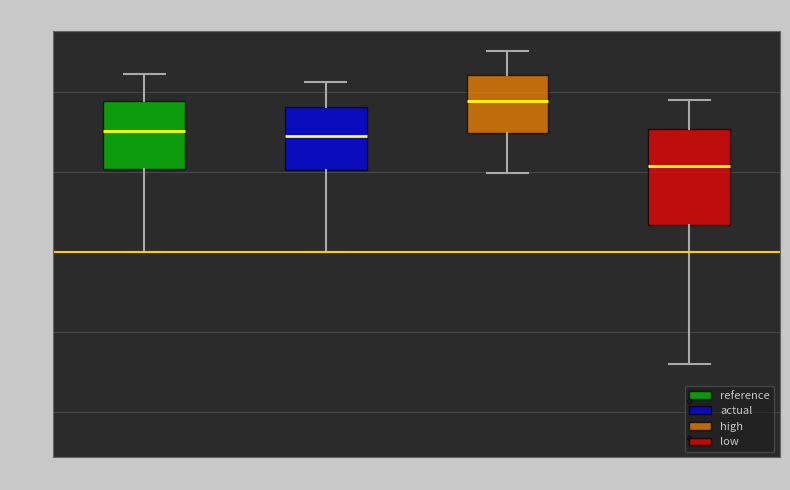

Where does the lower whisker of the box for high end on the y-axis? The values are not printed on the chart, so give them approximately, as read against the axis.

2.0